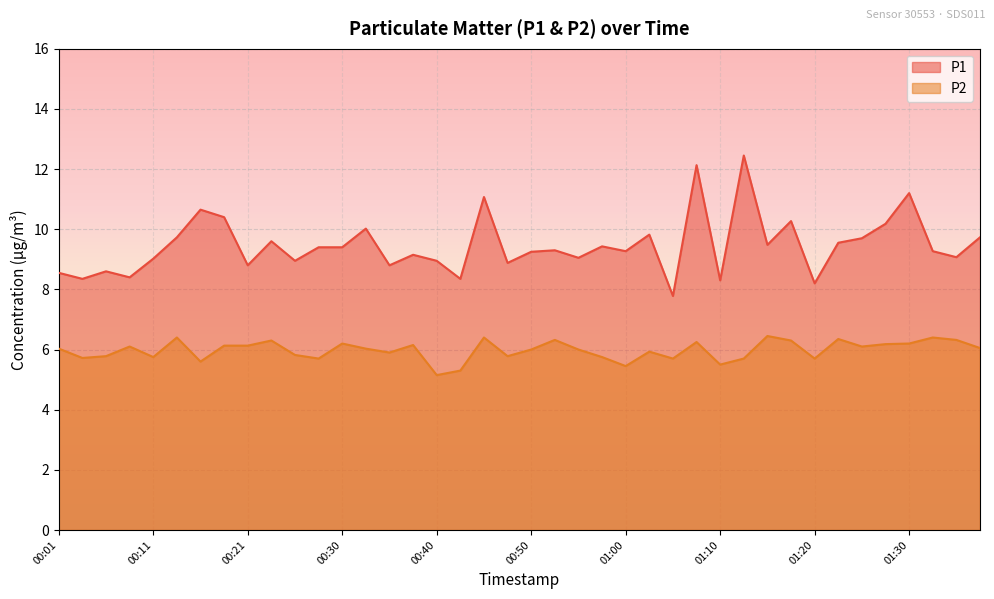

In P1, how many points are higher than both neighbors (excluding endpoints)?

13